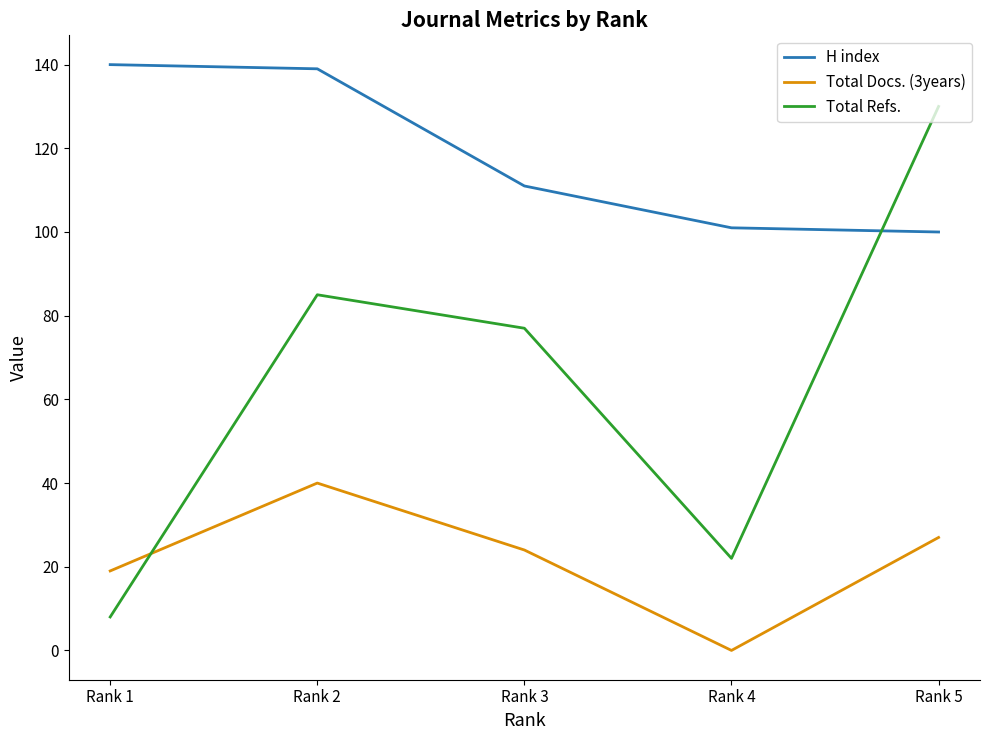

What is the minimum value for Total Refs.?

8